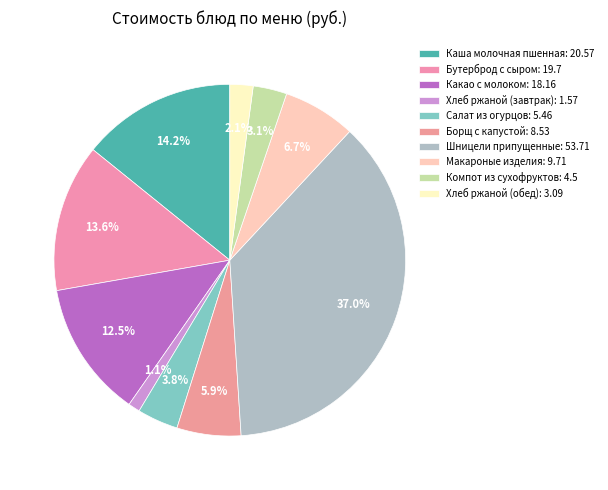

Is it true that Хлеб ржаной (завтрак) is 15% of the pie?

False